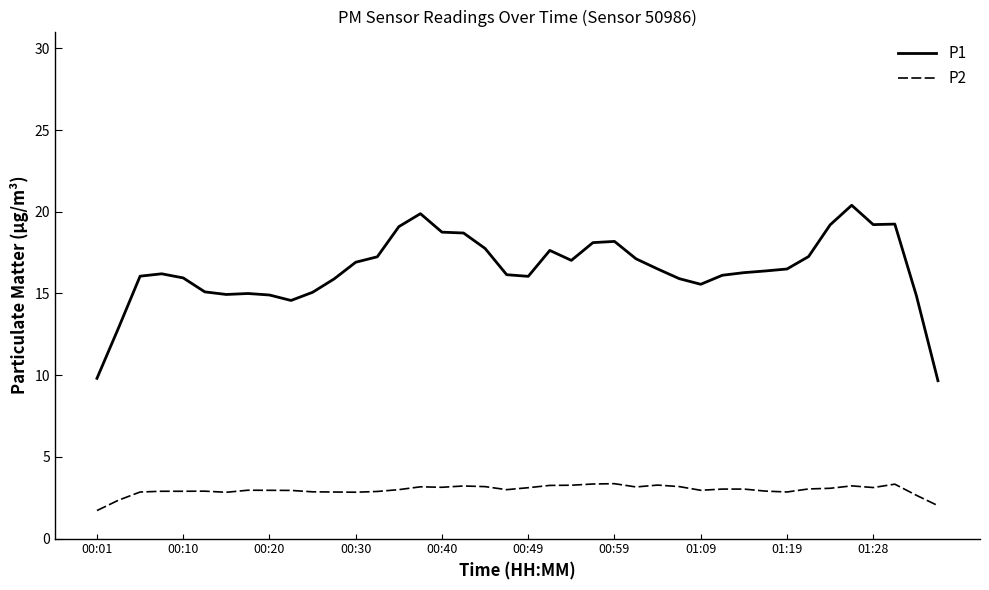

Which series has the largest range (max minus min)?

P1